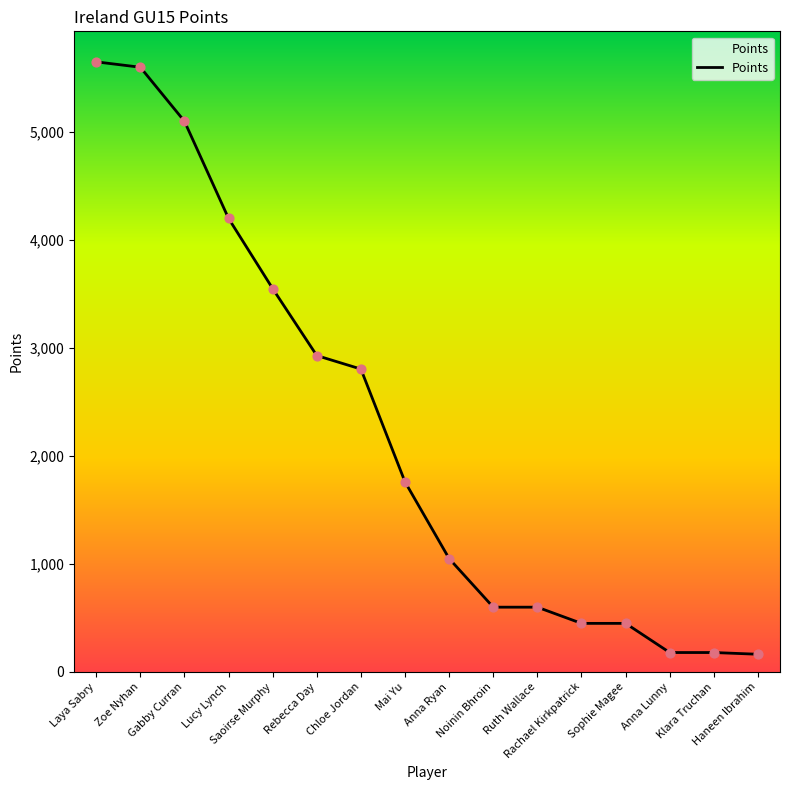

Between Chloe Jordan and Zoe Nyhan, which is larger?

Zoe Nyhan